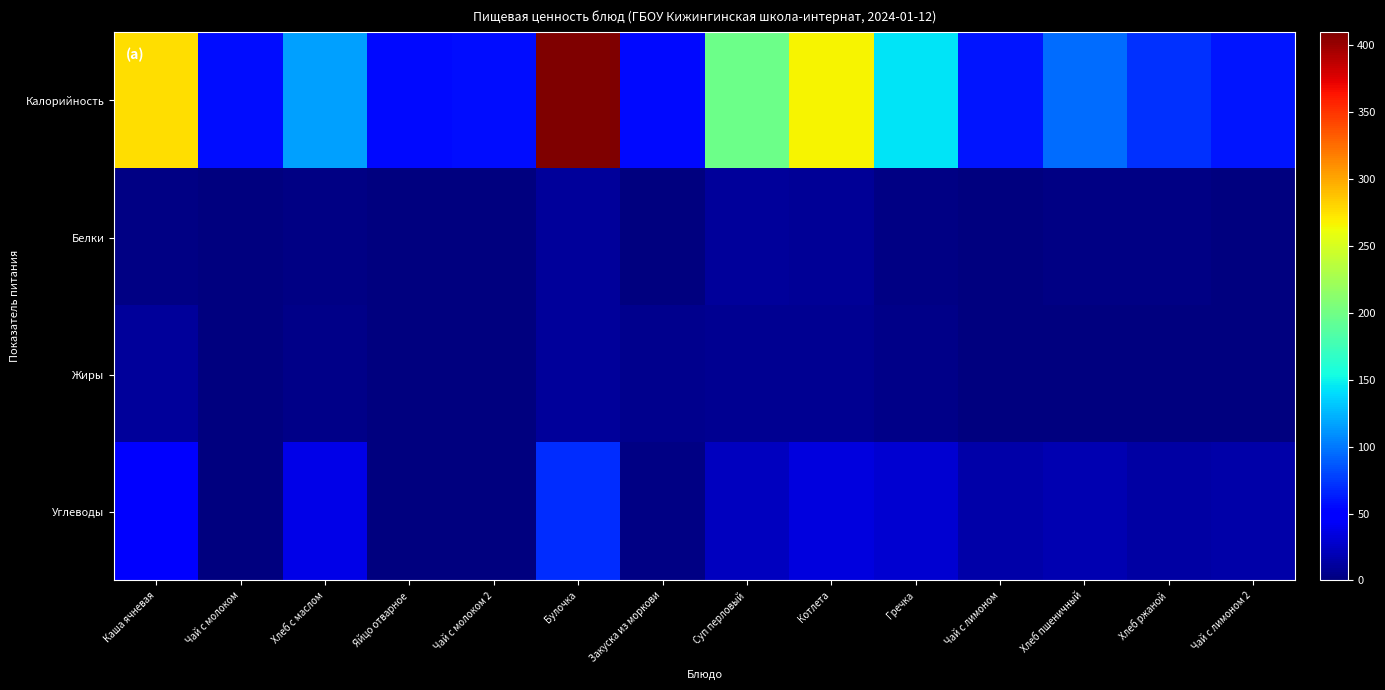

List the series in order of their peak value, lowest first.

Жиры, Белки, Углеводы, Калорийность